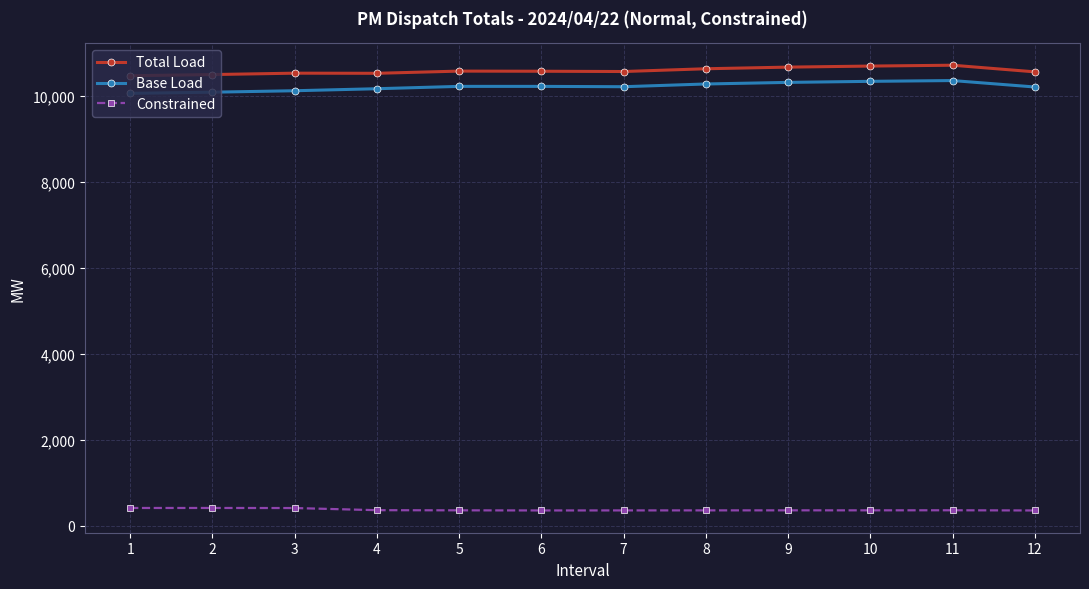

At 5, list the series in order from largest to smallest.

Total Load, Base Load, Constrained